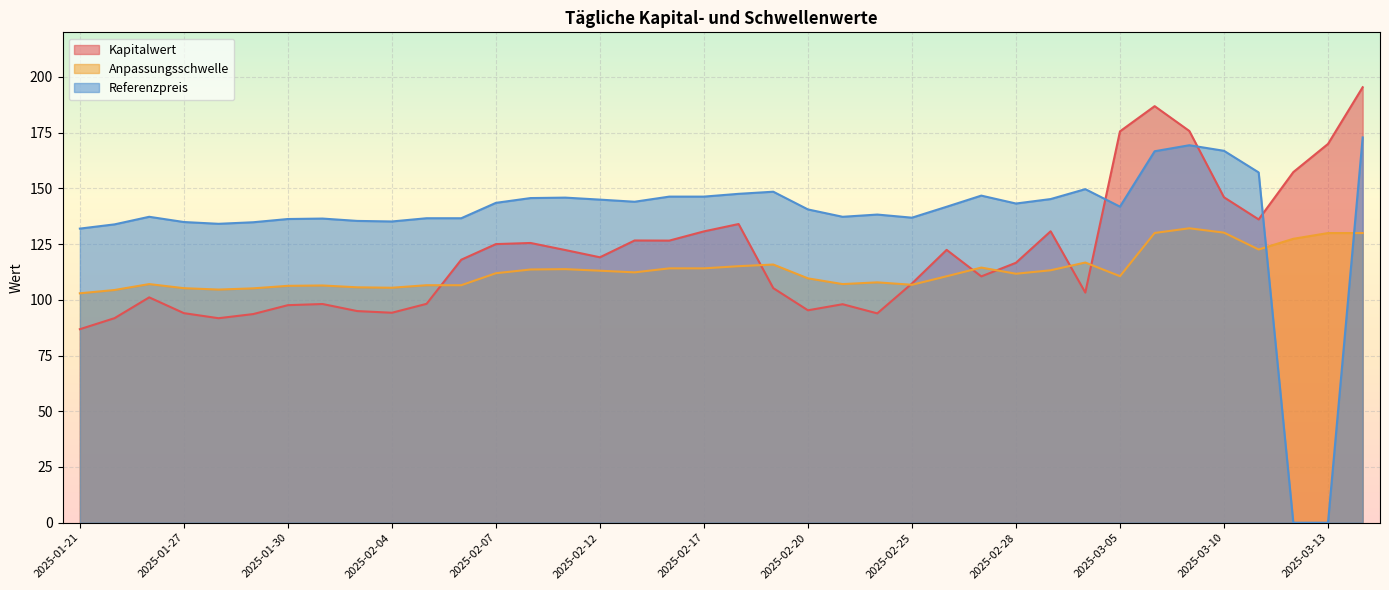

Which series changed the most between 2025-01-24 and 2025-02-20?

Kapitalwert